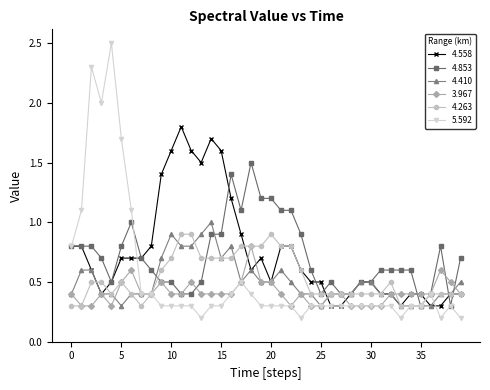

What are all the series names shown in the legend?

4.558, 4.853, 4.410, 3.967, 4.263, 5.592